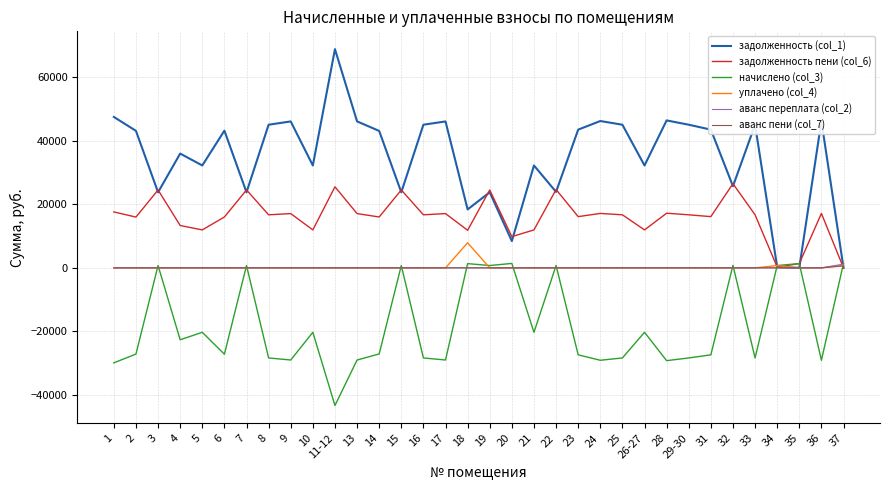

The начислено (col_3) series shows -47740.3 at 16. True or false?

False